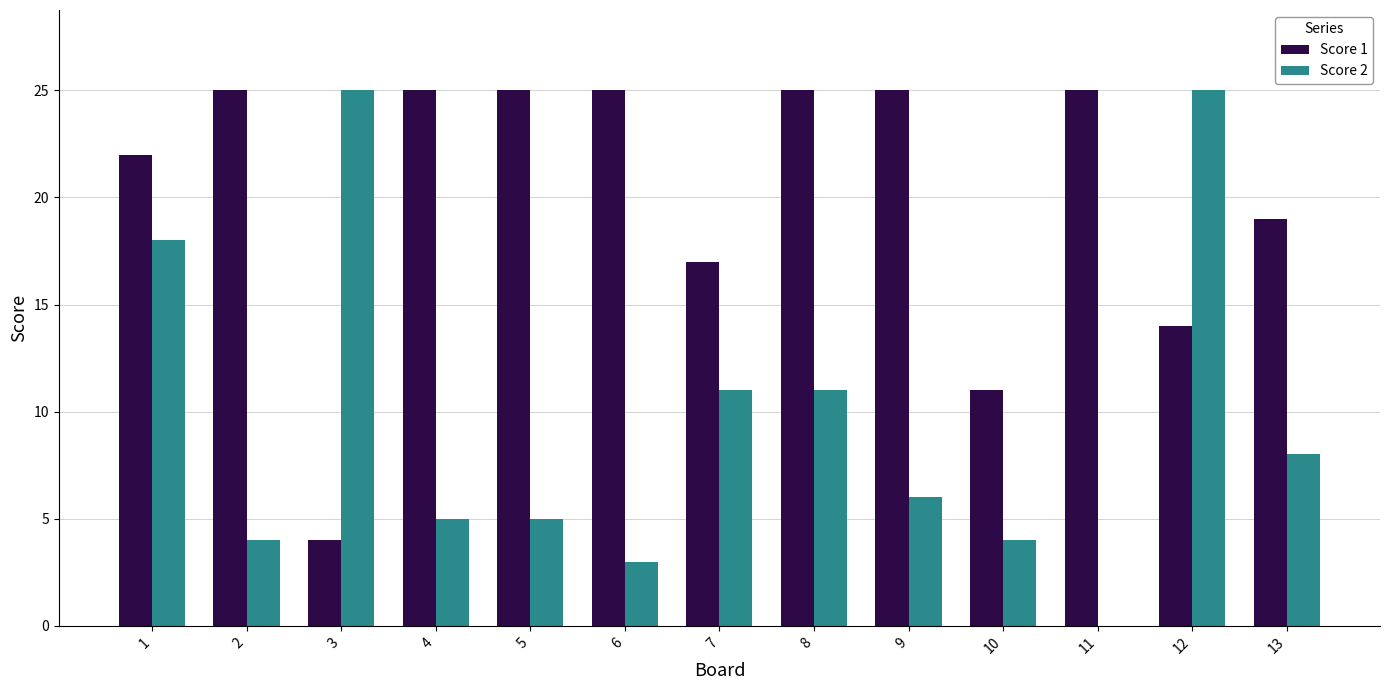

Is the value of Score 2 at 5 greater than the value of Score 1 at 5?

No